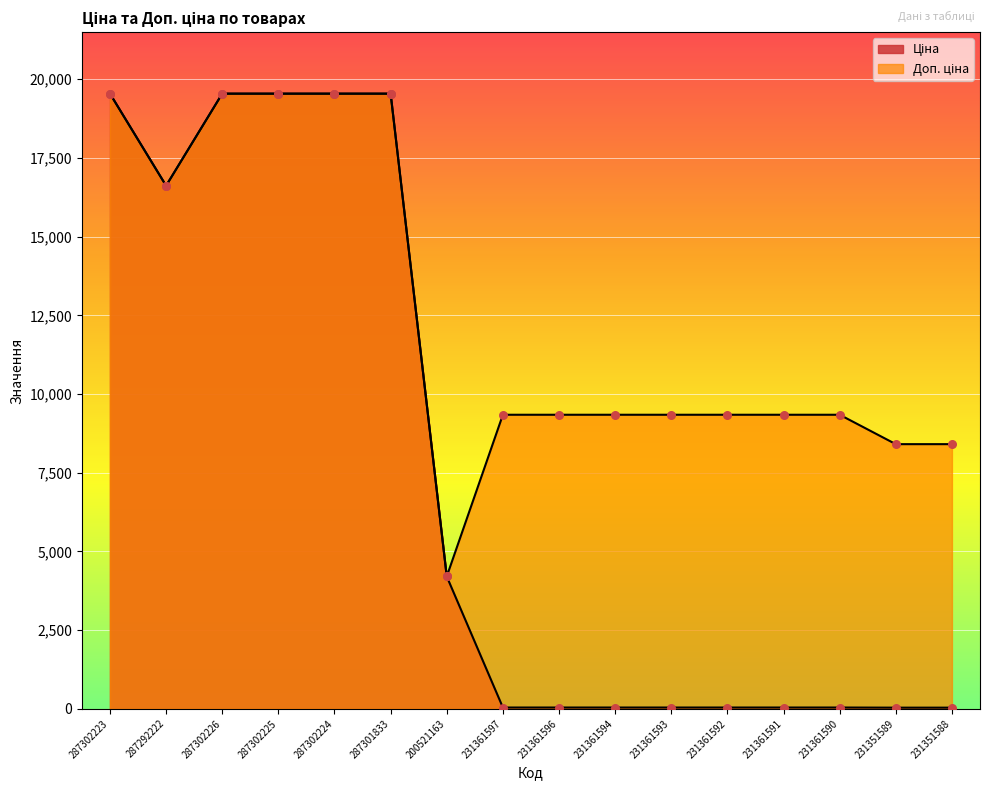

Which series has the largest total across all categories?

Доп. ціна